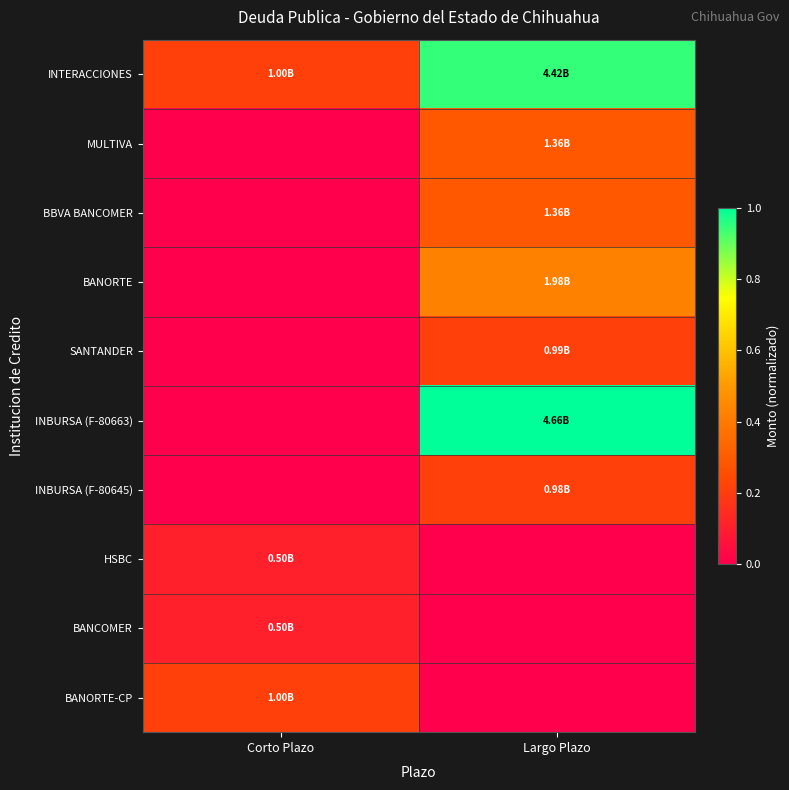

Reading left to right, list all the values displayed in this chart.

INTERACCIONES: Corto Plazo=0.2	Largo Plazo=0.9
MULTIVA: Corto Plazo=0.0	Largo Plazo=0.3
BBVA BANCOMER: Corto Plazo=0.0	Largo Plazo=0.3
BANORTE: Corto Plazo=0.0	Largo Plazo=0.4
SANTANDER: Corto Plazo=0.0	Largo Plazo=0.2
INBURSA (F-80663): Corto Plazo=0.0	Largo Plazo=1.0
INBURSA (F-80645): Corto Plazo=0.0	Largo Plazo=0.2
HSBC: Corto Plazo=0.1	Largo Plazo=0.0
BANCOMER: Corto Plazo=0.1	Largo Plazo=0.0
BANORTE-CP: Corto Plazo=0.2	Largo Plazo=0.0